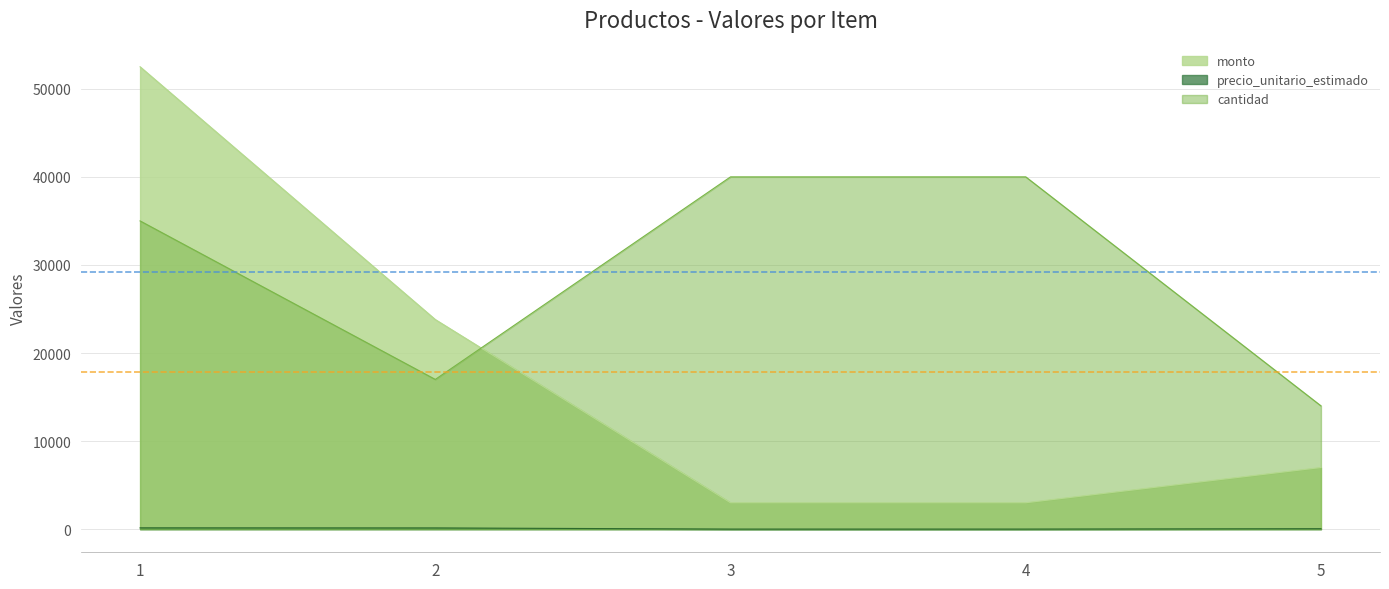

Rank the series by their maximum value, from lowest to highest.

precio_unitario_estimado, cantidad, monto